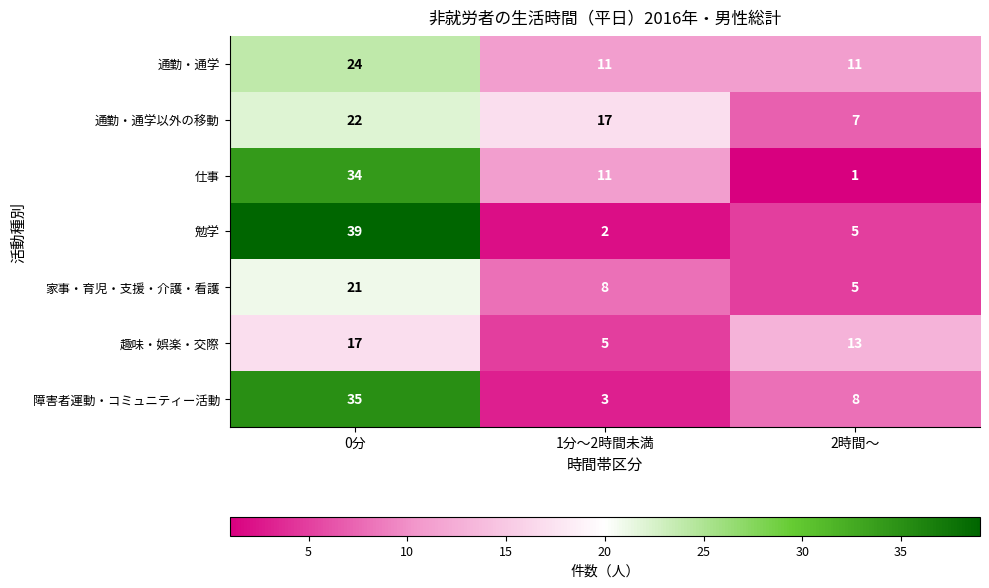

What is the difference between the maximum and minimum values in the 仕事 series?

33